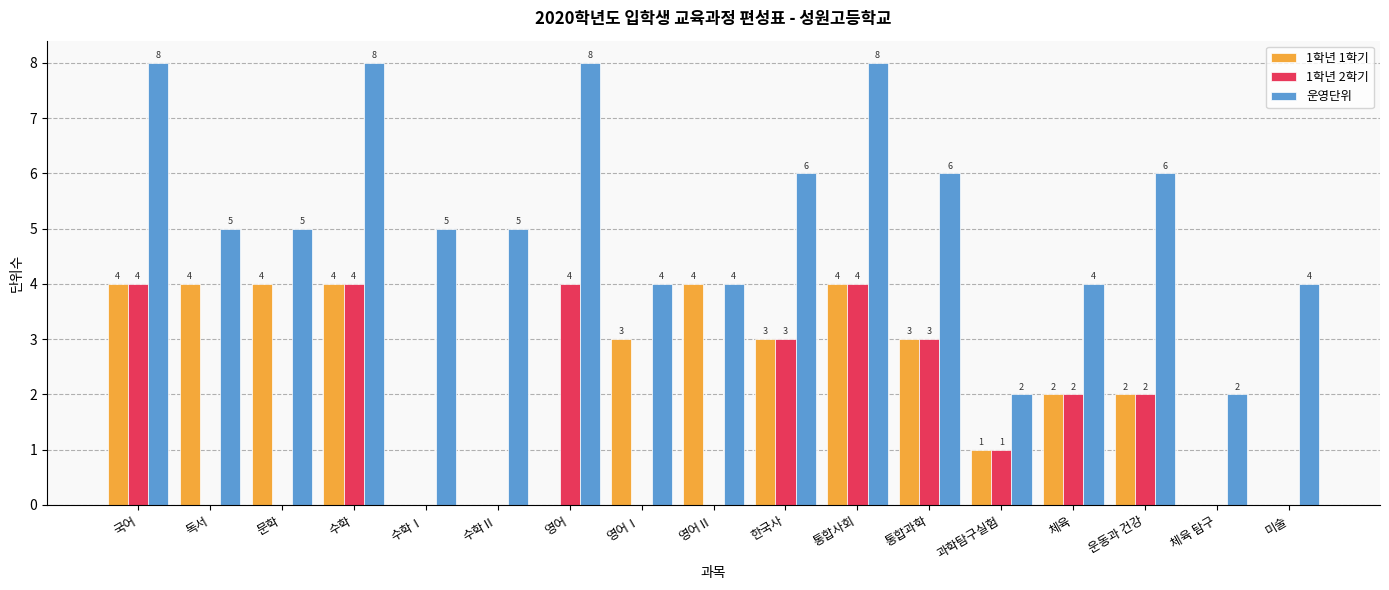

The 1학년 1학기 series shows 1 at 과학탐구실험. True or false?

True